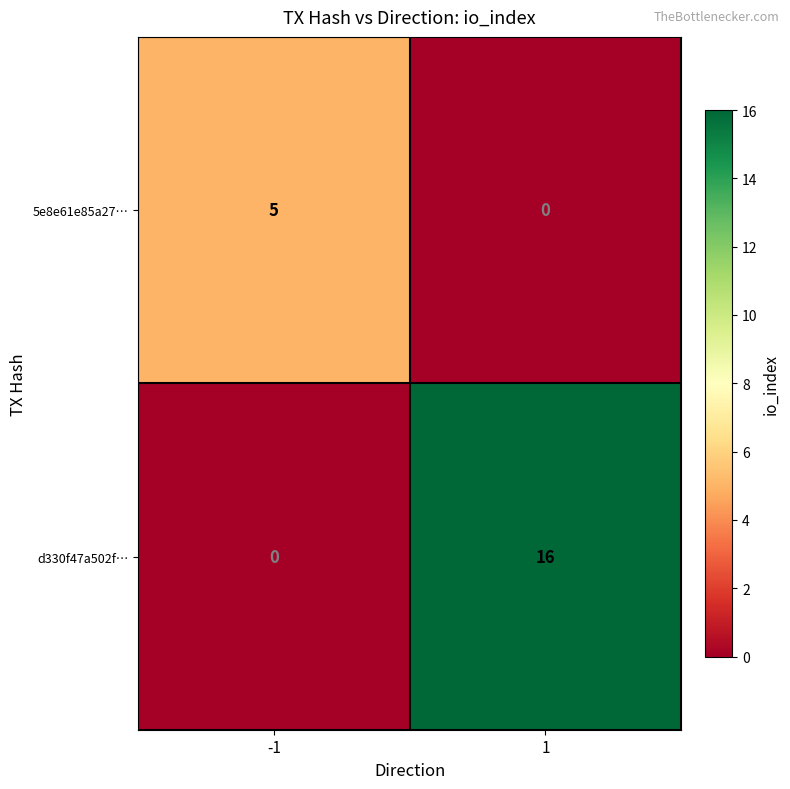

List the series in order of their peak value, highest first.

d330f47a502f…, 5e8e61e85a27…